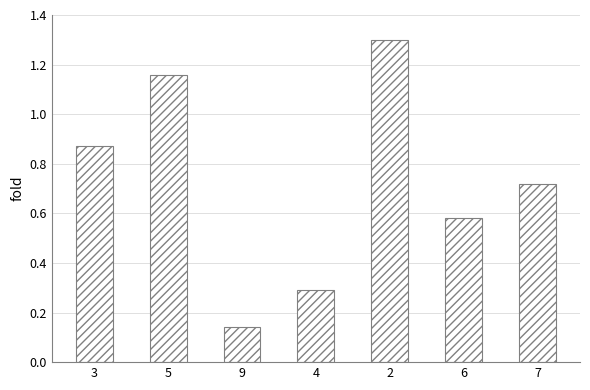

What is the label of the 6th bar from the left?

6